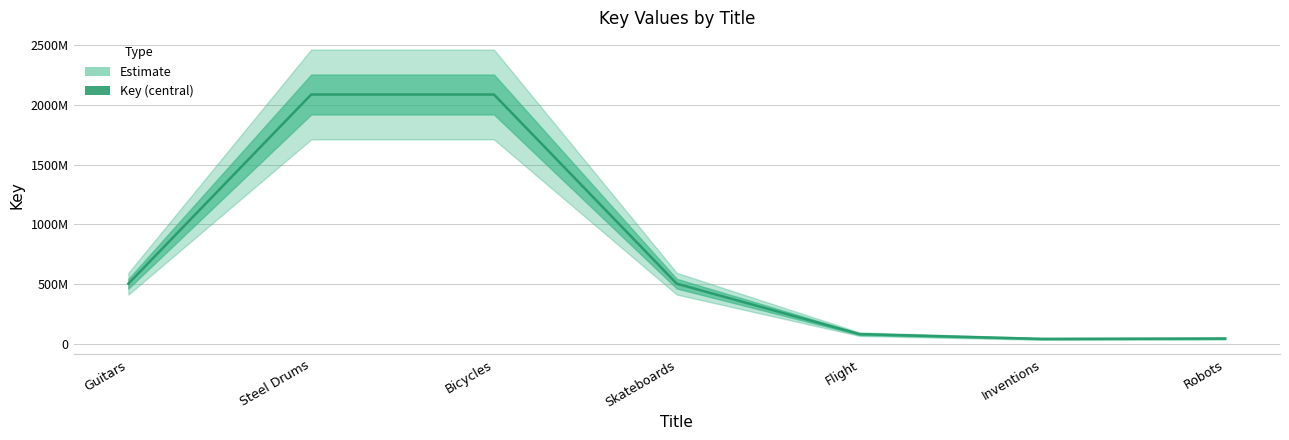

What is the label of the 6th point from the right?

Steel Drums